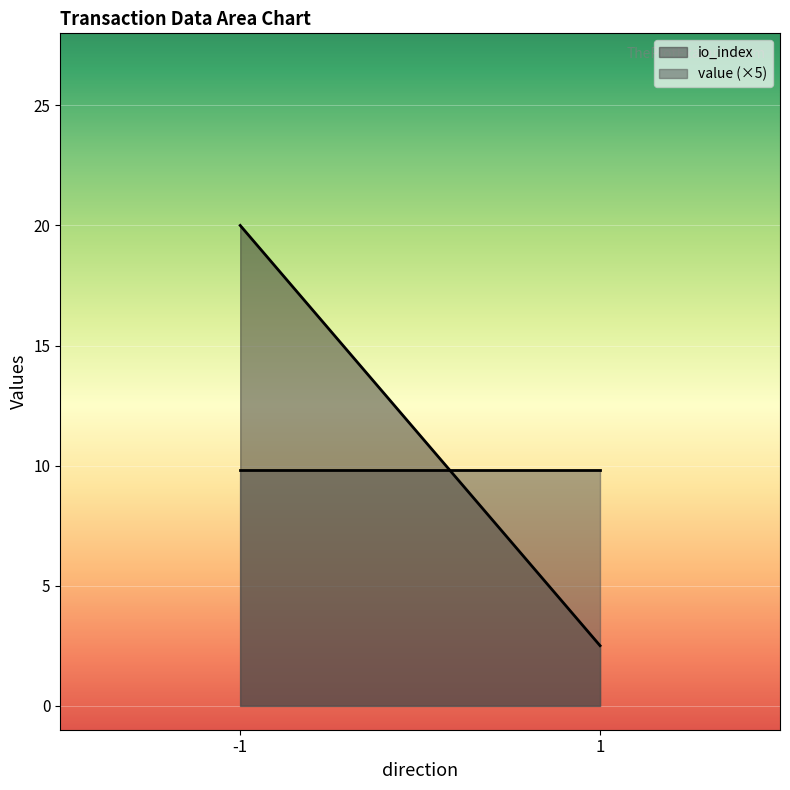

At 1, list the series in order from smallest to largest.

io_index, value (×5)